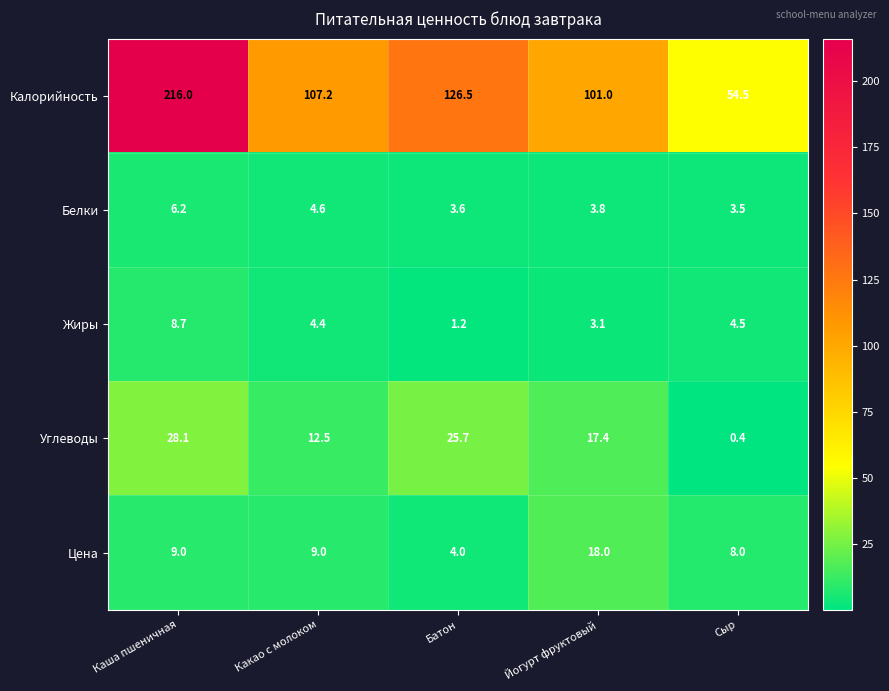

Reading left to right, transcribe all the data shown in this chart.

Калорийность: 216.0	107.2	126.5	101.0	54.5
Белки: 6.2	4.6	3.6	3.8	3.5
Жиры: 8.7	4.4	1.2	3.1	4.5
Углеводы: 28.1	12.5	25.7	17.4	0.4
Цена: 9.0	9.0	4.0	18.0	8.0